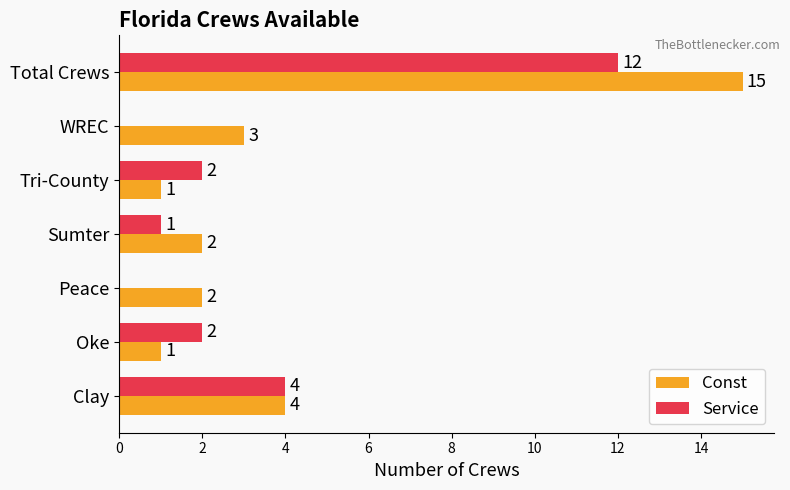

At which category is the sum across all series the highest?

Total Crews